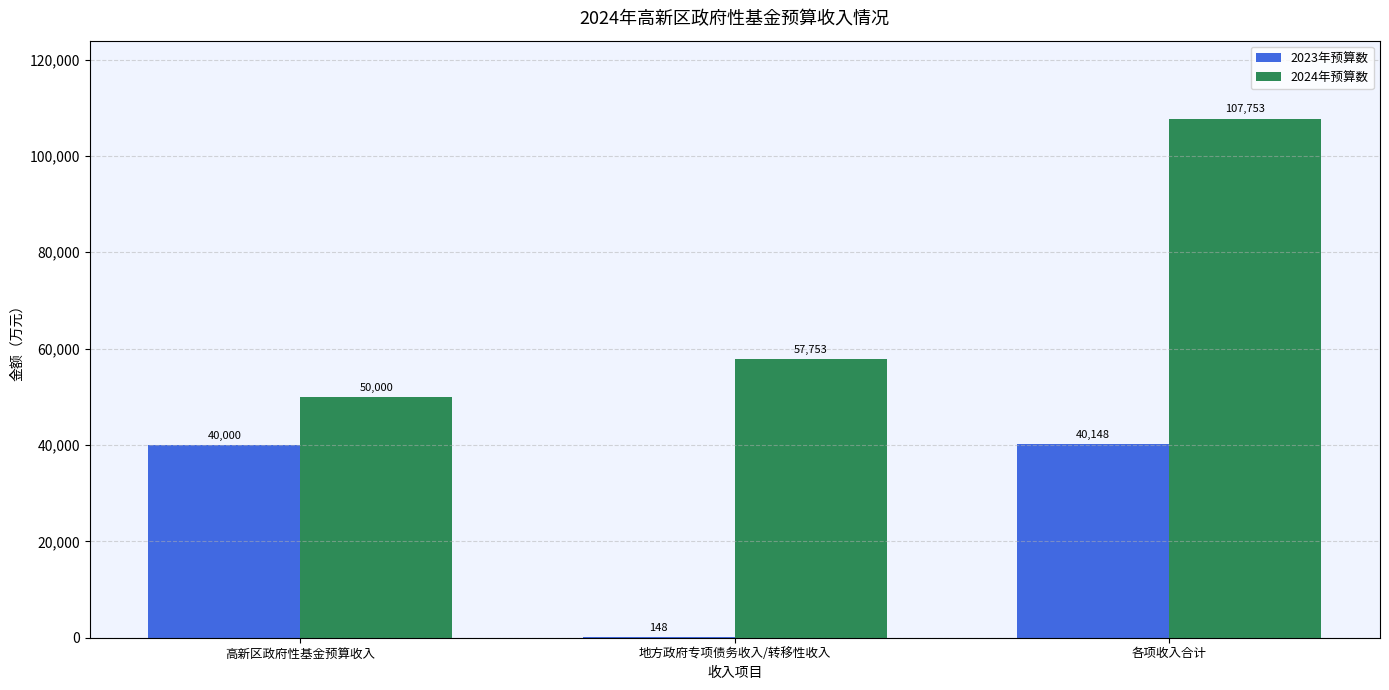

Which series changed the most between 高新区政府性基金预算收入 and 地方政府专项债务收入/转移性收入?

2023年预算数